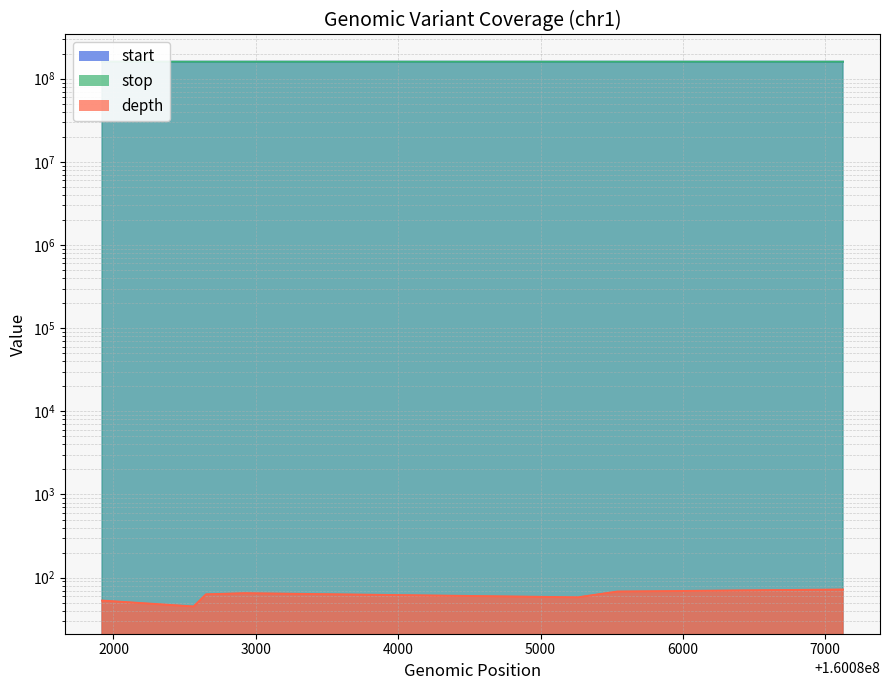

What is the minimum value for start?

160081920